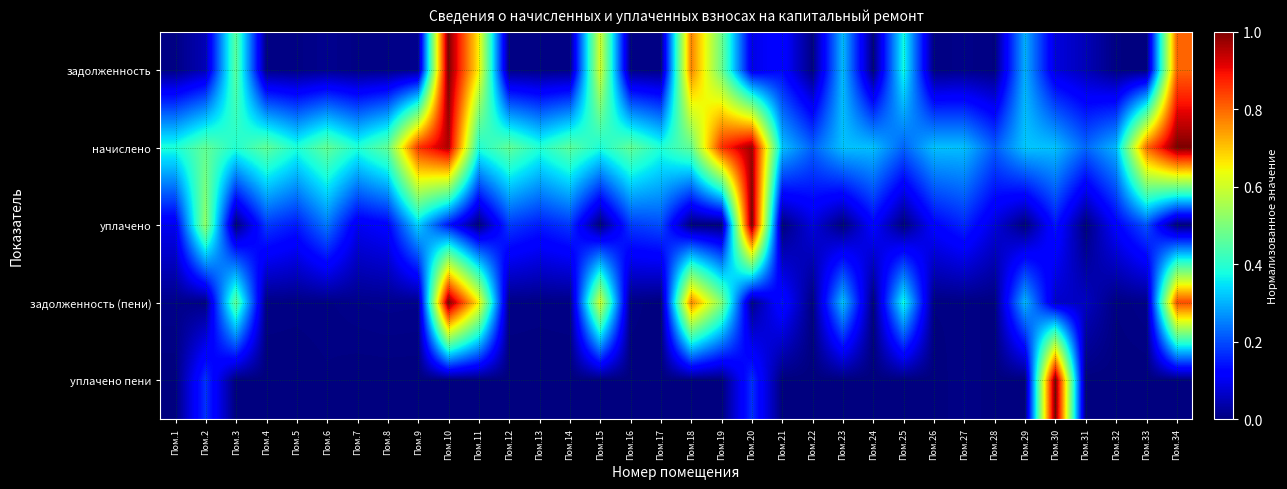

What is the difference between the highest and lowest values at Пом.1?

0.4